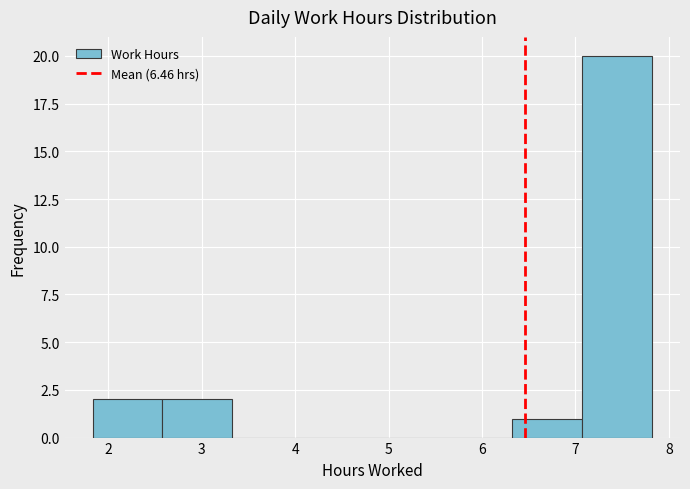

Reading left to right, list every bar in this chart as the range it spans on the x-axis followed by its height. Neither the bar edges nor the heights are printed on the chart, so give them approximately, as read against the axes.

1.8 to 2.6: 2
2.6 to 3.3: 2
3.3 to 4.1: 0
4.1 to 4.8: 0
4.8 to 5.6: 0
5.6 to 6.3: 0
6.3 to 7.1: 1
7.1 to 7.8: 20